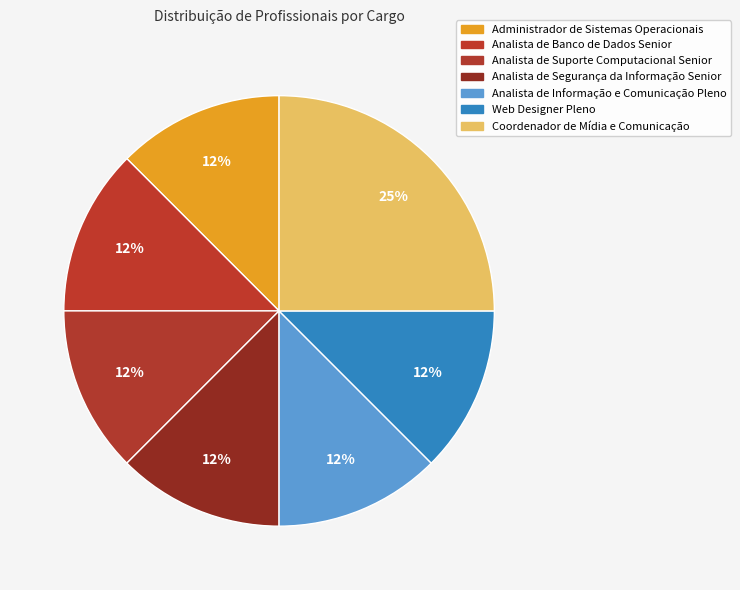

Count the number of slices in the pie.

7